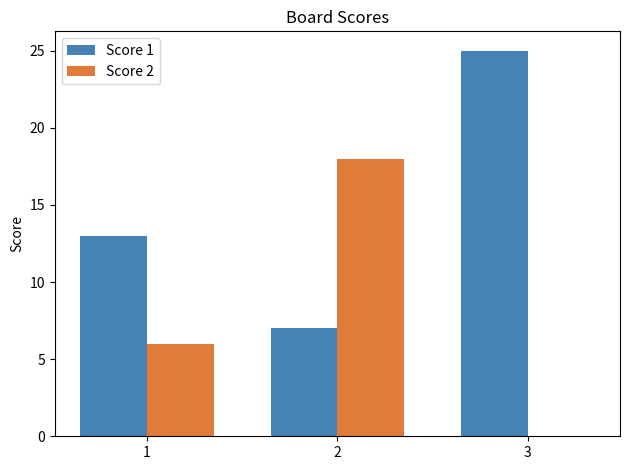

What is the sum of all Score 2 values?

24